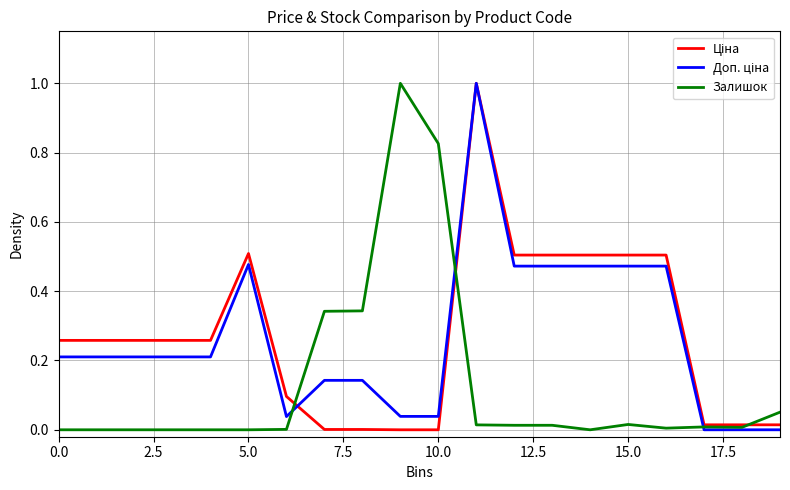

How many distinct data groups are displayed?

3